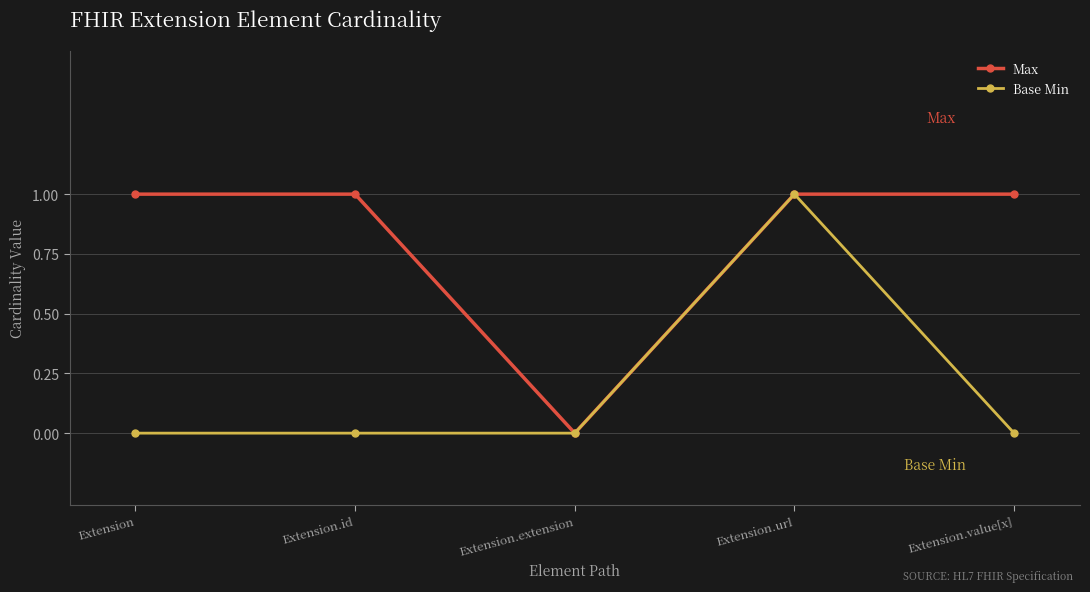

Where is the first local minimum for Max?

Extension.extension